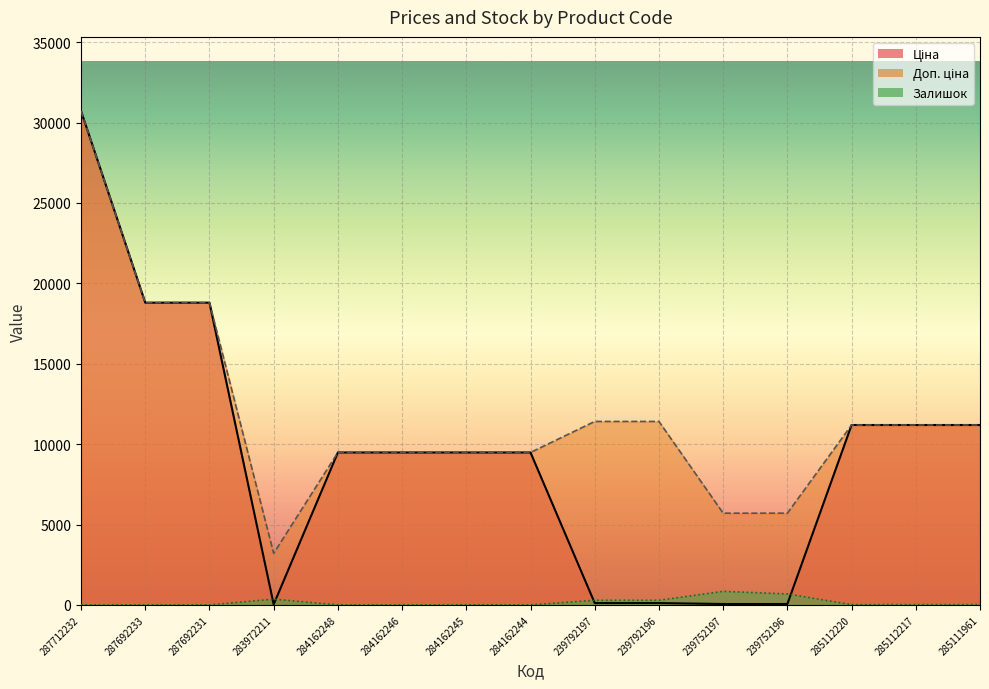

What is the label of the 13th point from the right?

287692231